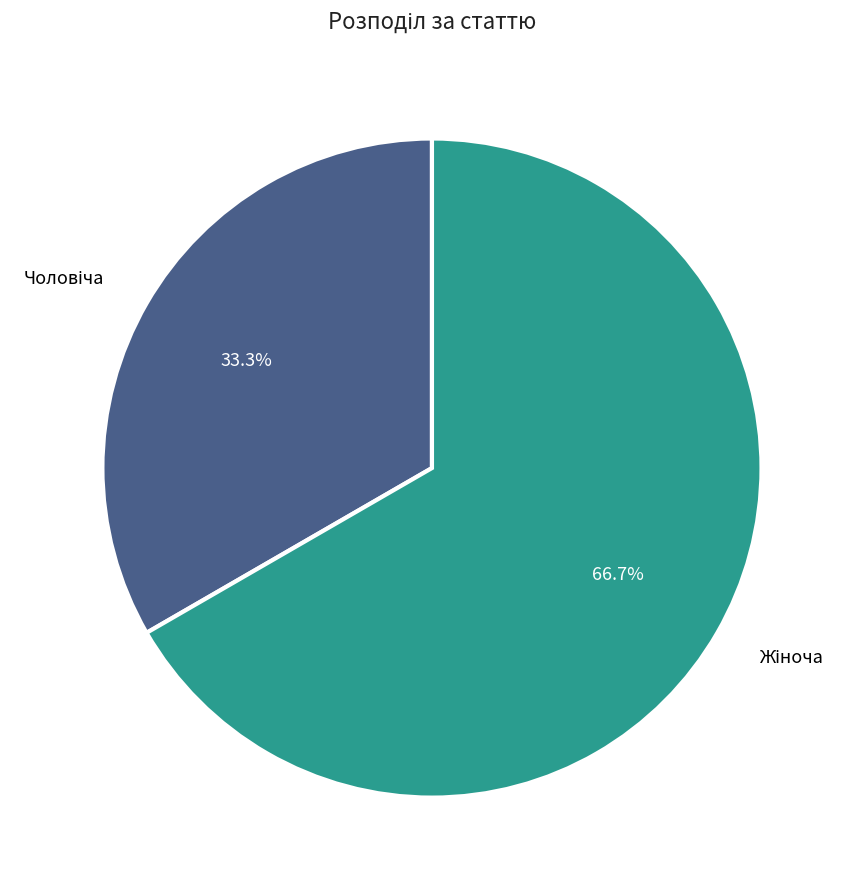

Count the number of slices in the pie.

2